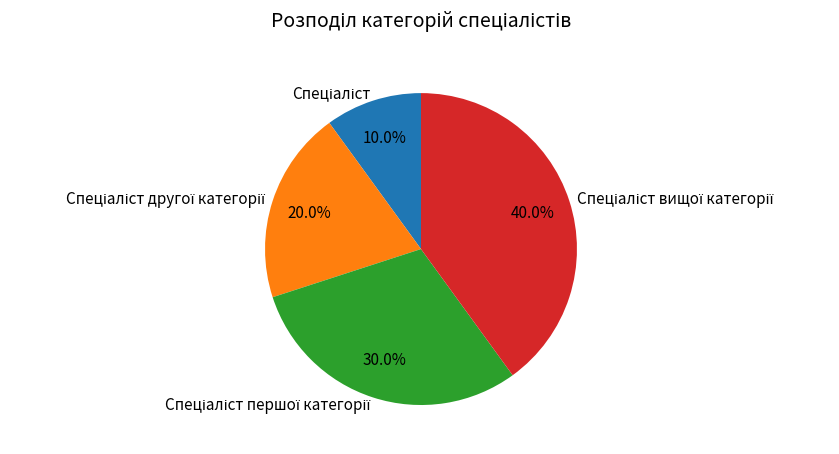

Is there any slice that represents more than half of the pie?

No